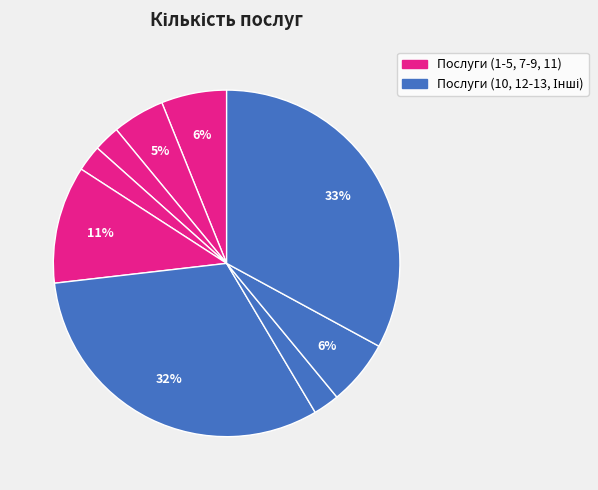

How many slices are in this pie chart?

9